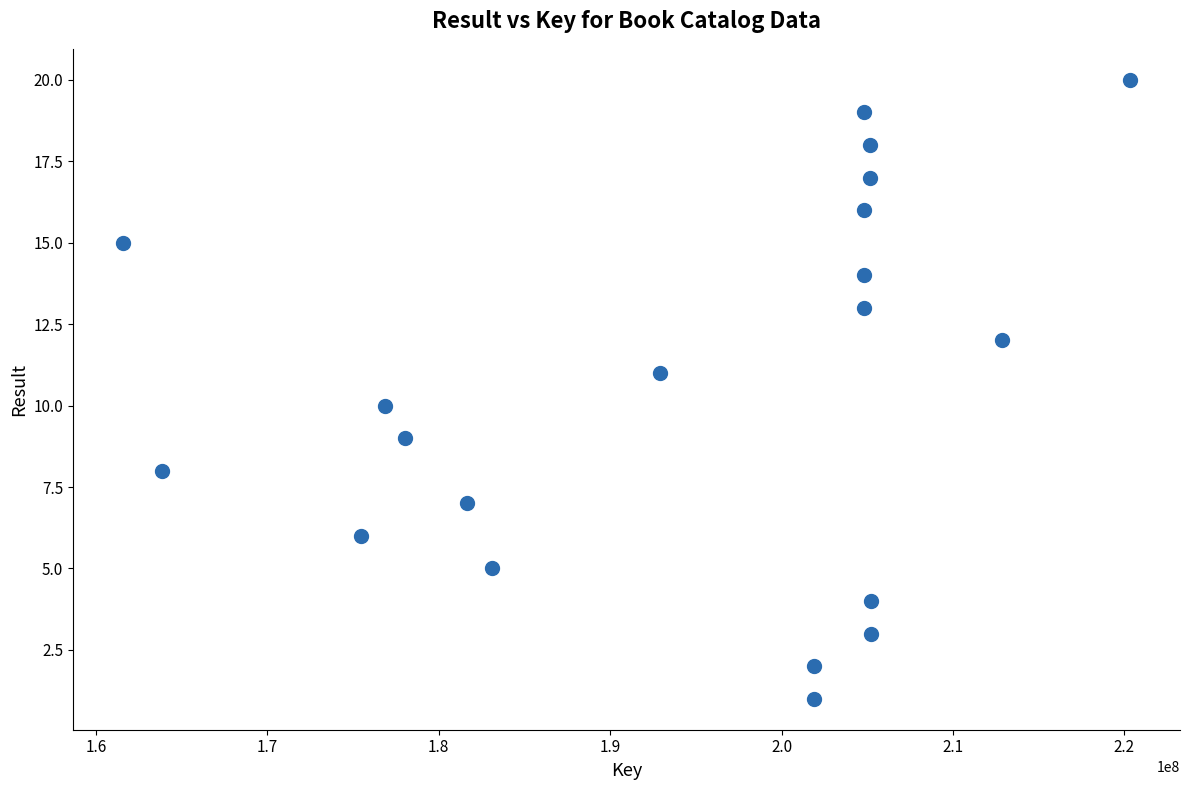

What is the range of Y values (max minus min)?

19